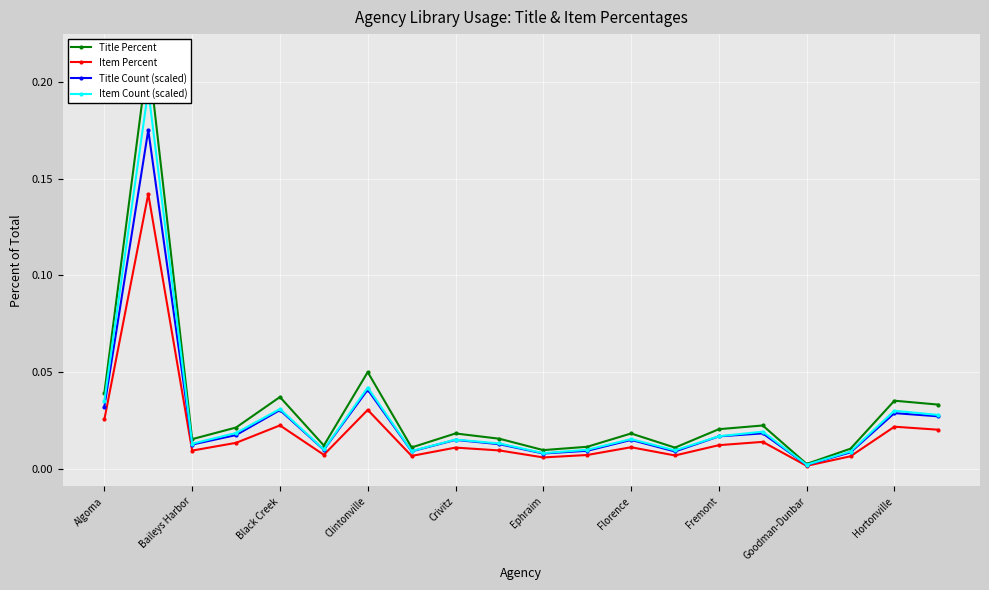

What are all the series names shown in the legend?

Title Percent, Item Percent, Title Count (scaled), Item Count (scaled)